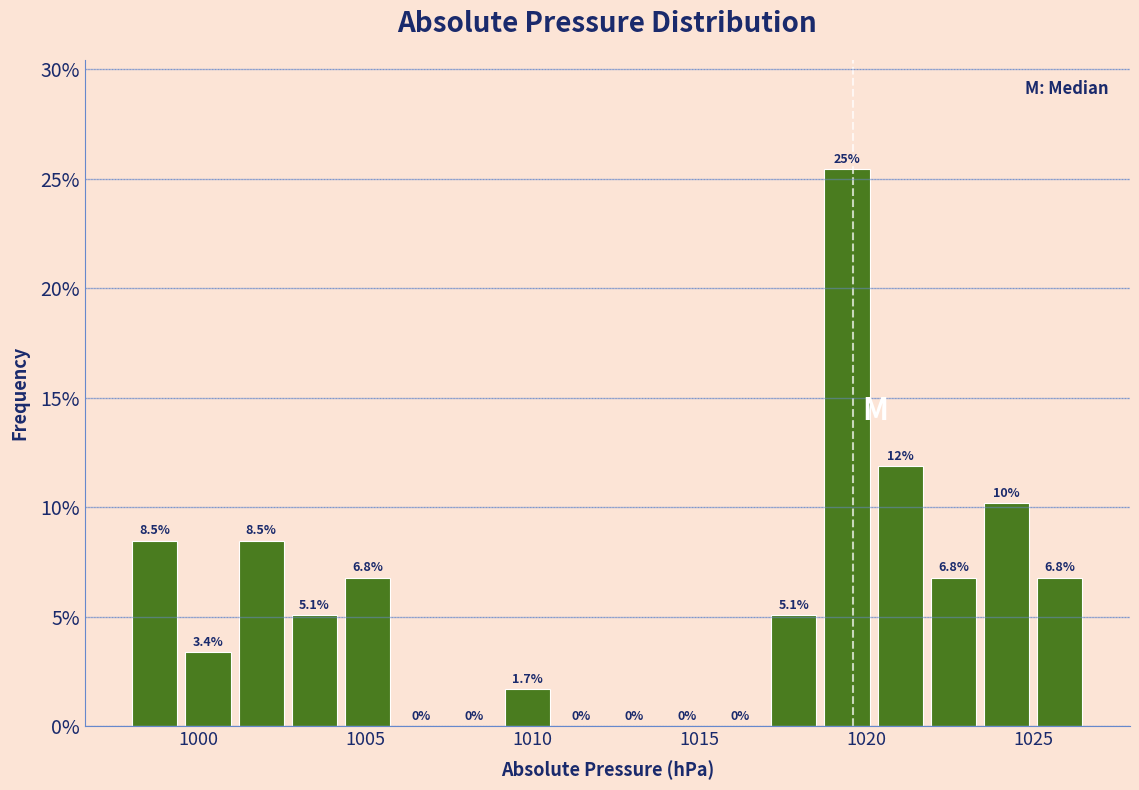

Around what value on the x-axis is the tallest bar? Give the approximate position of its centre, as read against the axis.

1019.5